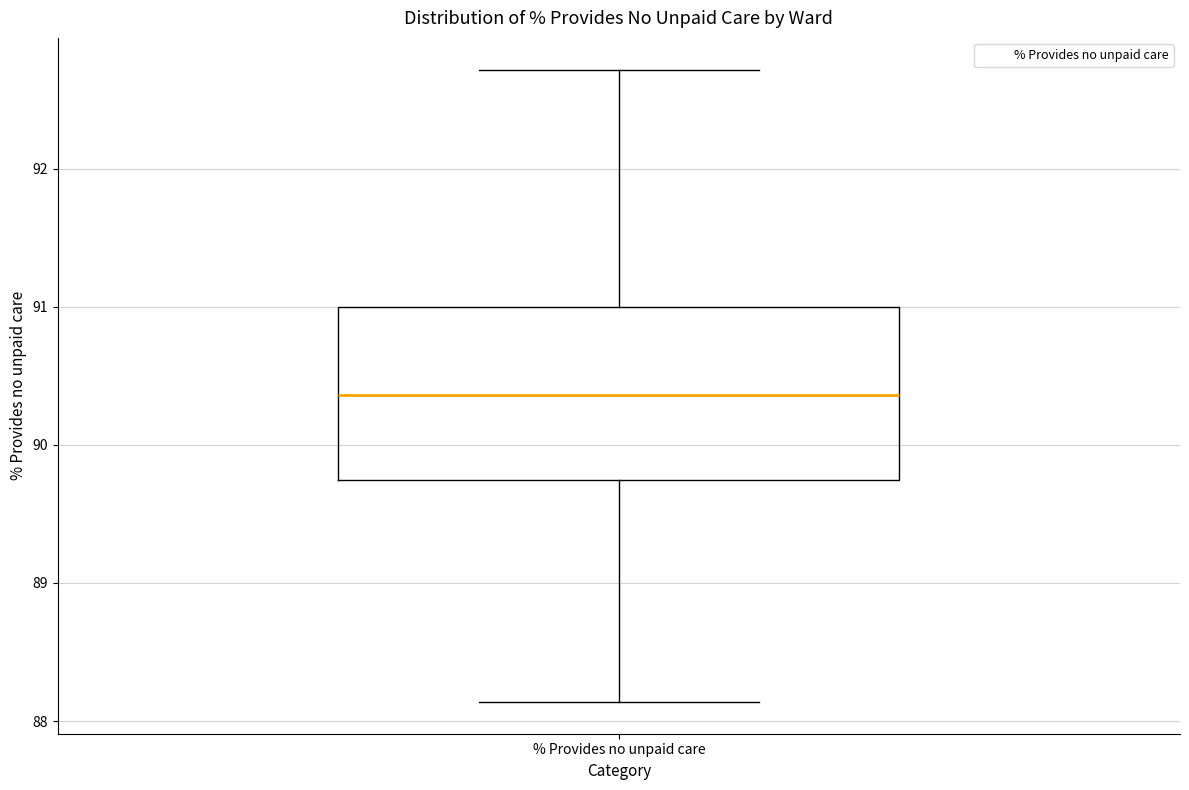

Transcribe this box plot: give where the median line is, the range the box spans, and where the two whiskers end, as read against the y-axis. The values are not printed on the chart, so give them approximately, as read against the axis.

median 90.4, box 89.7 to 91.0, whiskers 88.1 to 92.7